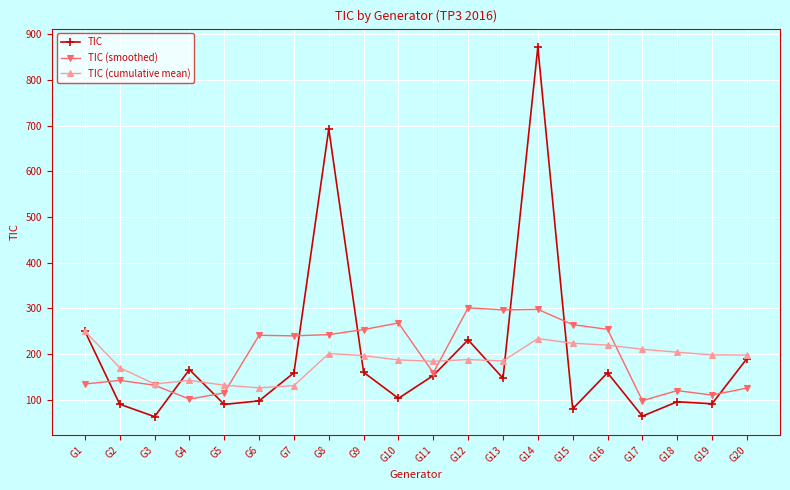

Is the value of TIC (smoothed) at G3 greater than the value of TIC (cumulative mean) at G19?

No